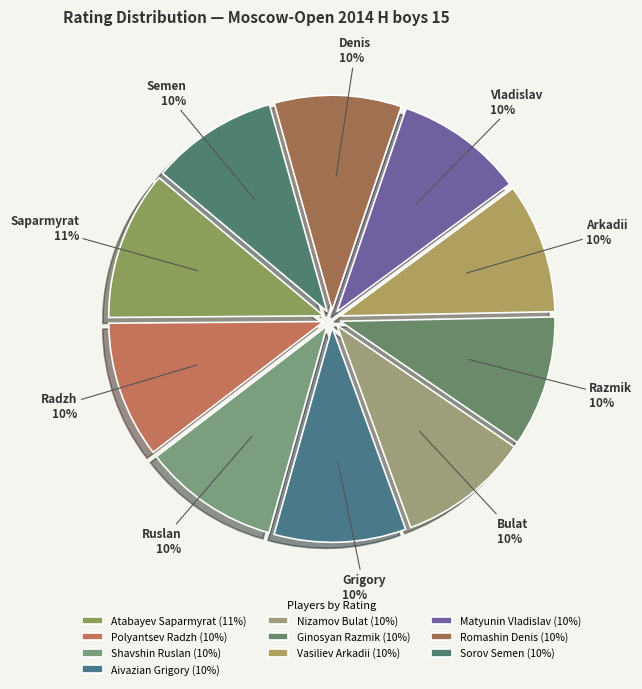

How many segments does this pie chart have?

10